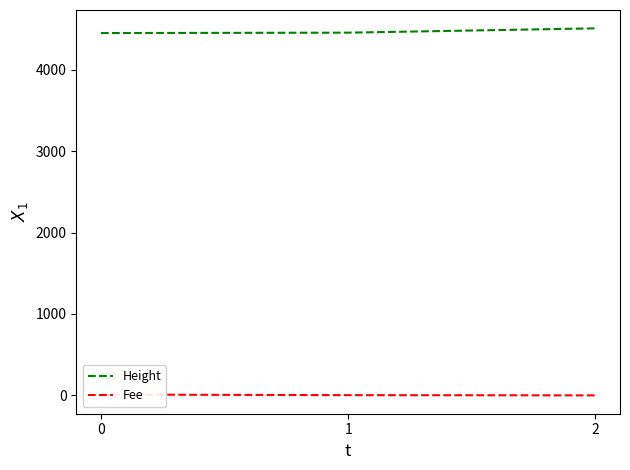

Which has a higher value, 2 or 0?

2